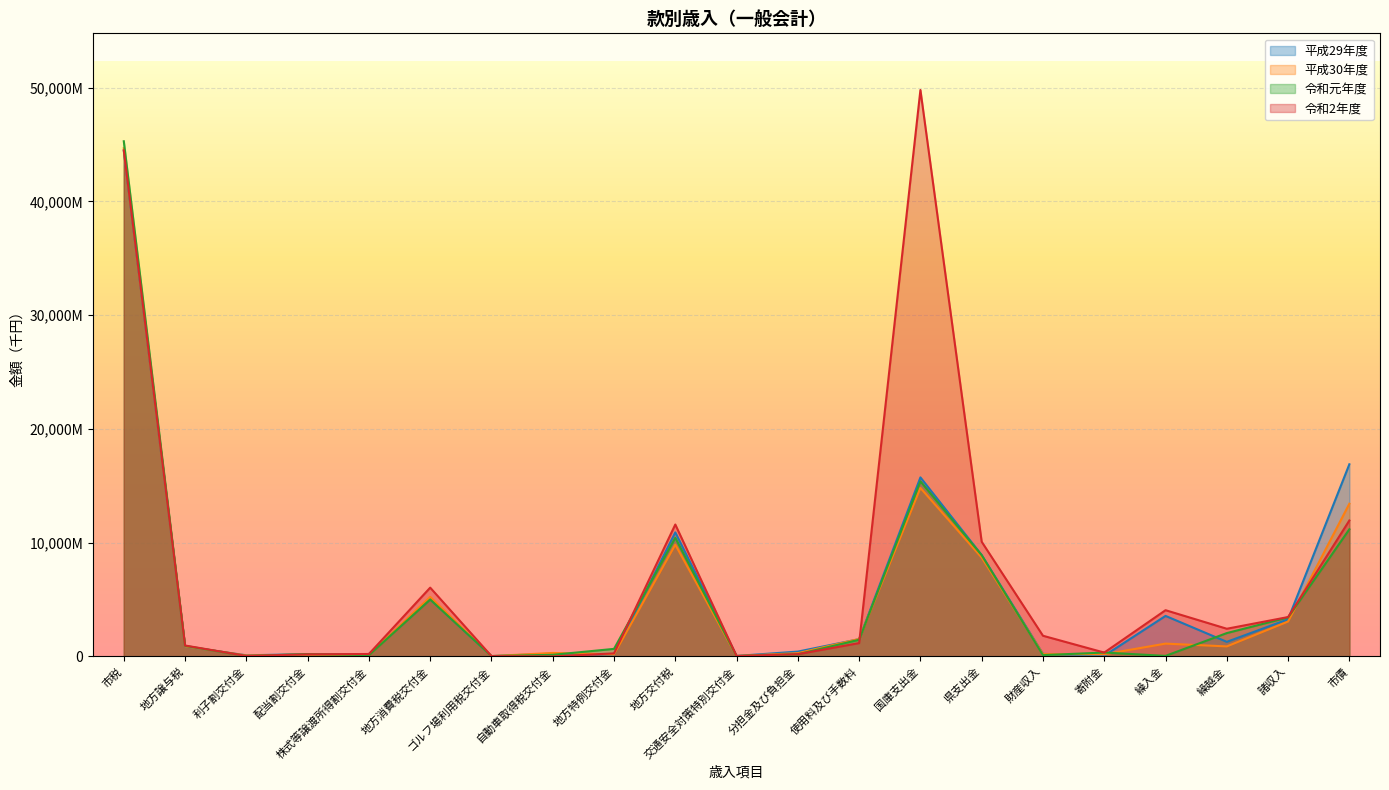

Is the value of 令和元年度 at 利子割交付金 greater than the value of 平成30年度 at 地方消費税交付金?

No